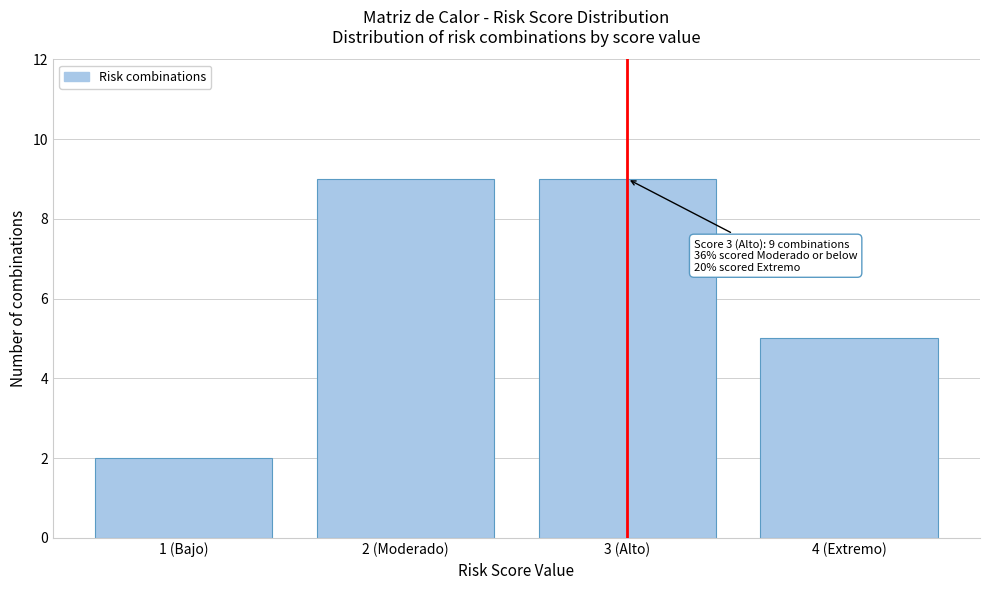

Reading right to left, list all the values displayed in this chart.

4 (Extremo)=5	3 (Alto)=9	2 (Moderado)=9	1 (Bajo)=2